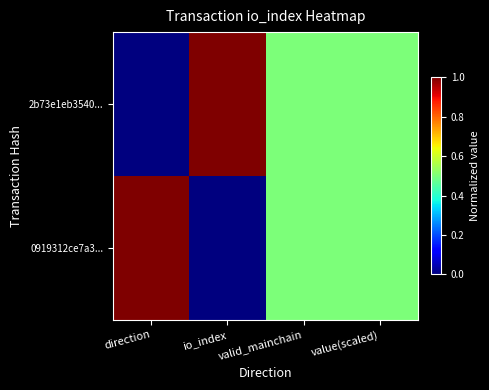

Which series has the largest total across all categories?

2b73e1eb3540...